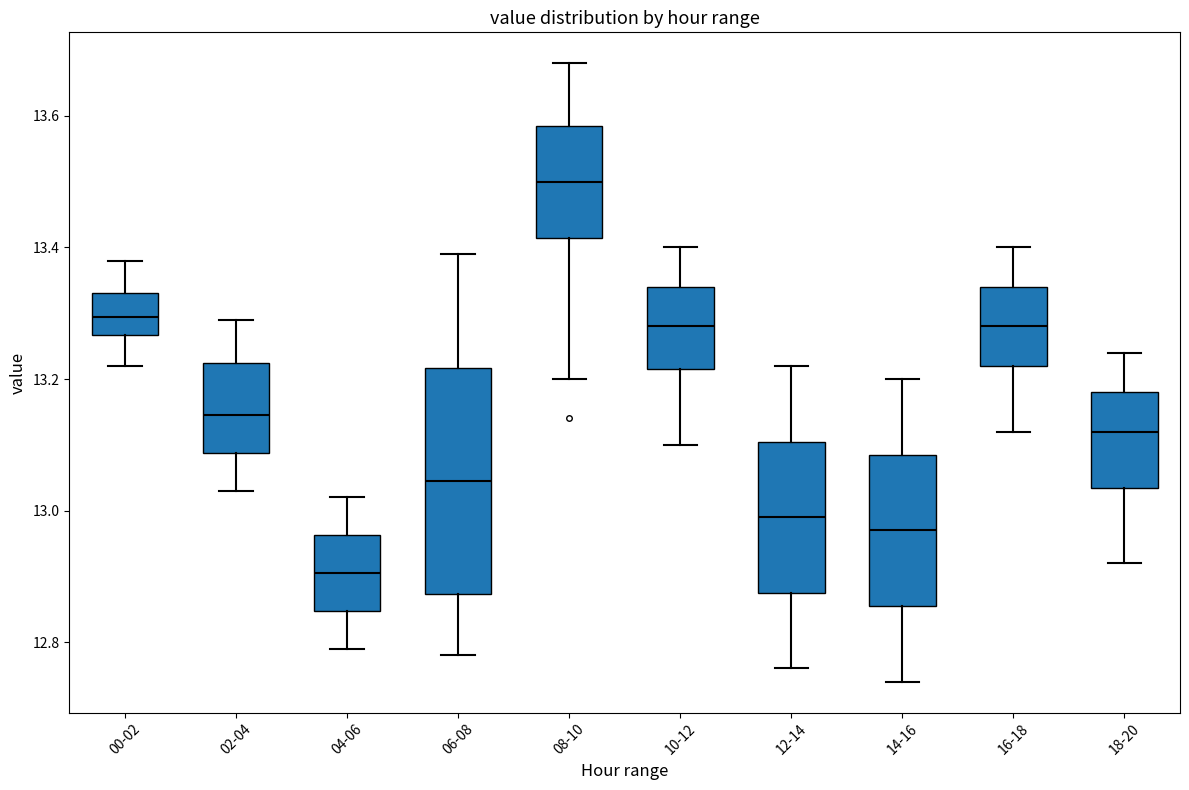

Which box has the highest median line?

08-10